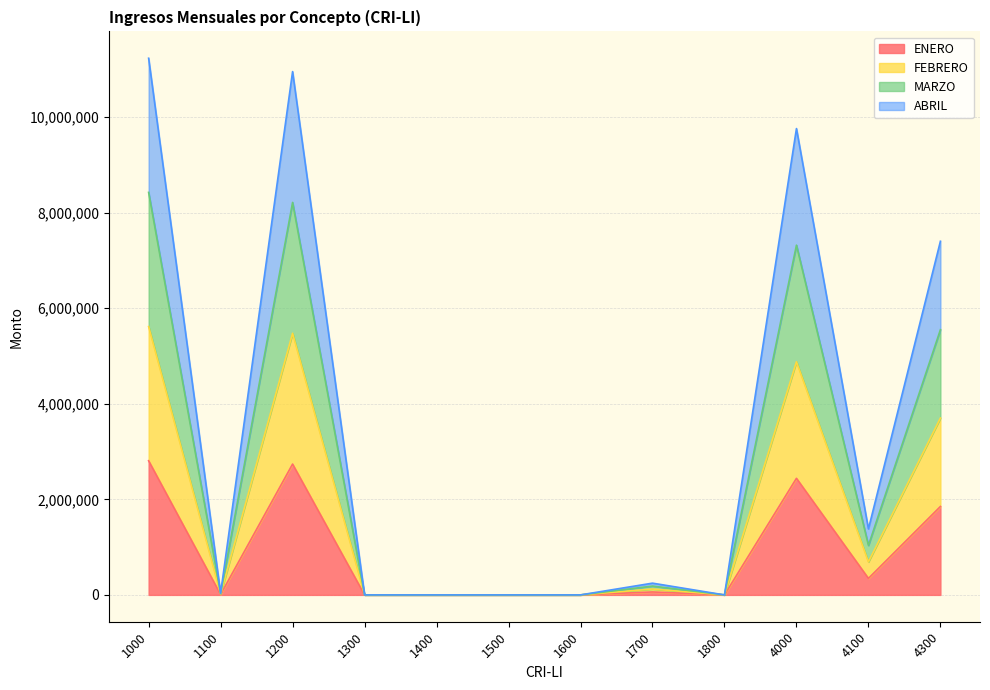

What is the difference between the second highest and second lowest values in the ENERO series?

2737311